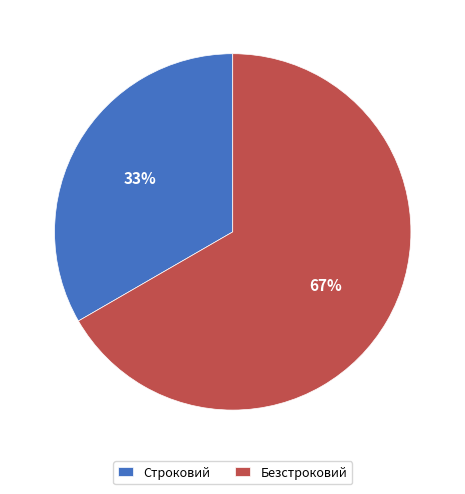

True or false: Безстроковий accounts for 67% of the total.

True